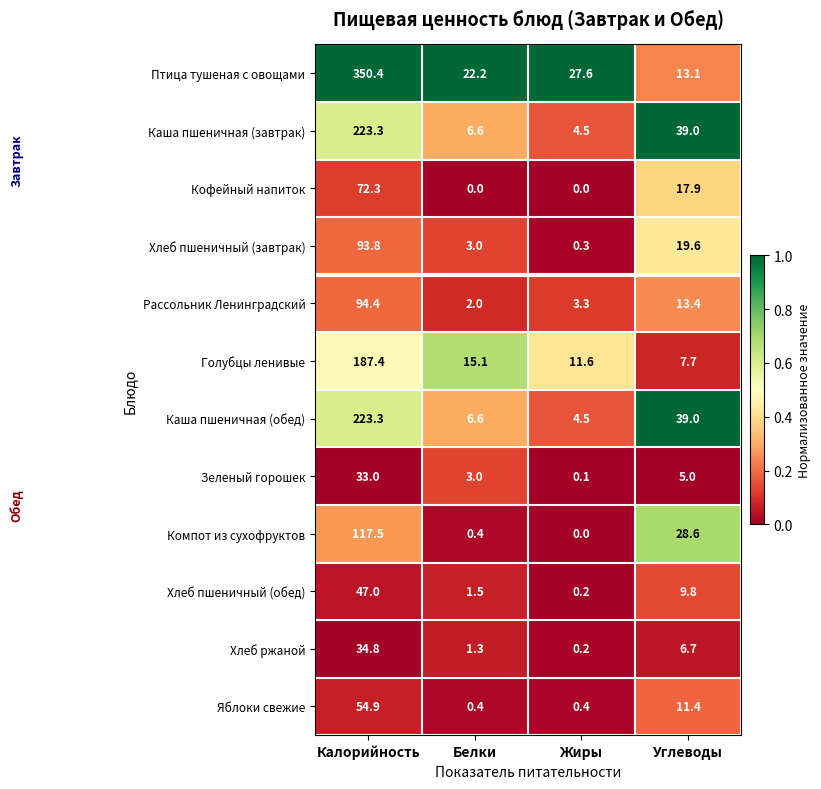

What is the difference between the second highest and minimum values in the Хлеб пшеничный (завтрак) series?

19.3